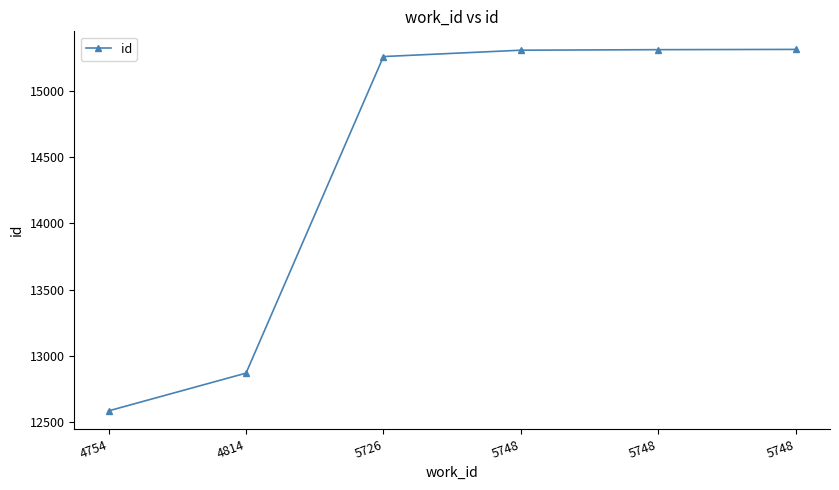

What is the ratio of the value at 5748 to the value at 4814?

1.2